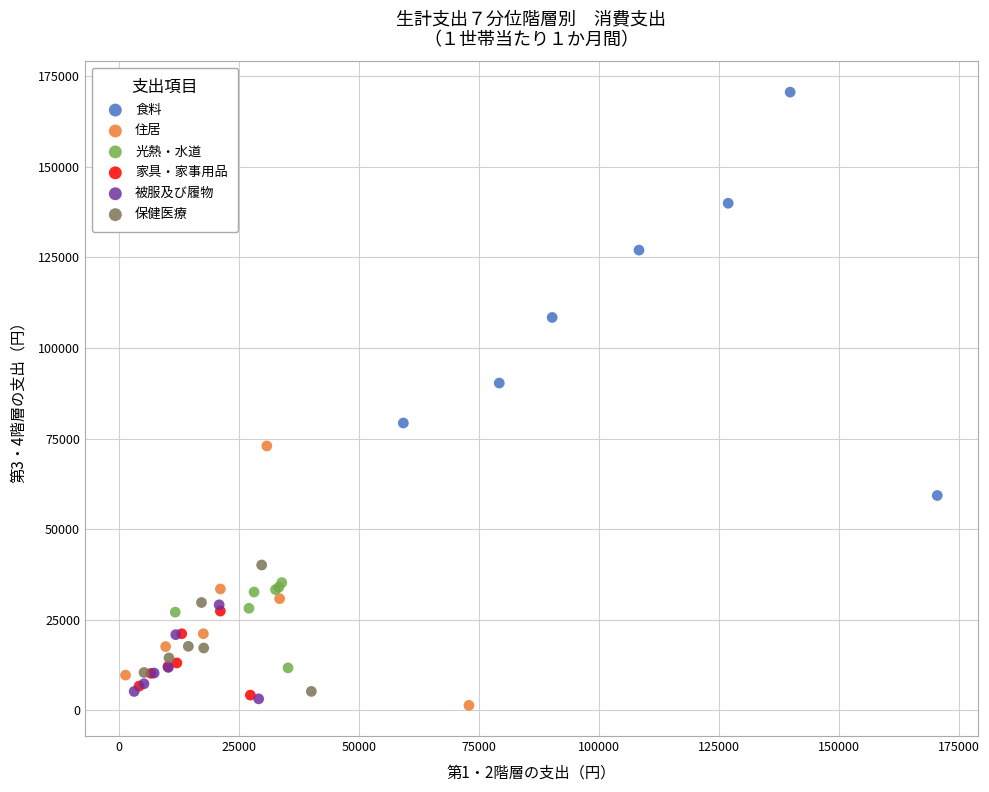

Which series has the widest spread of Y values?

食料